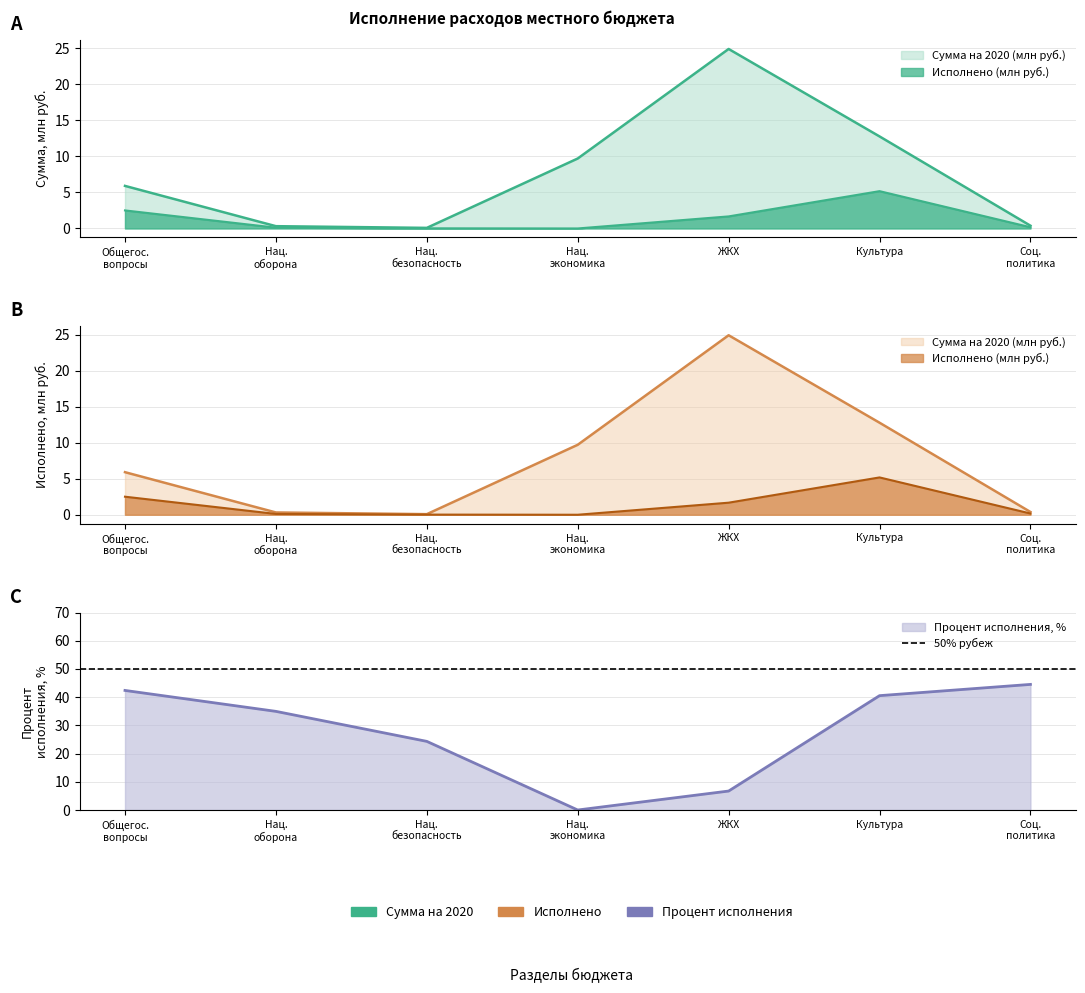

Which series changed the most between Нац. оборона and ЖКХ?

Процент исполнения